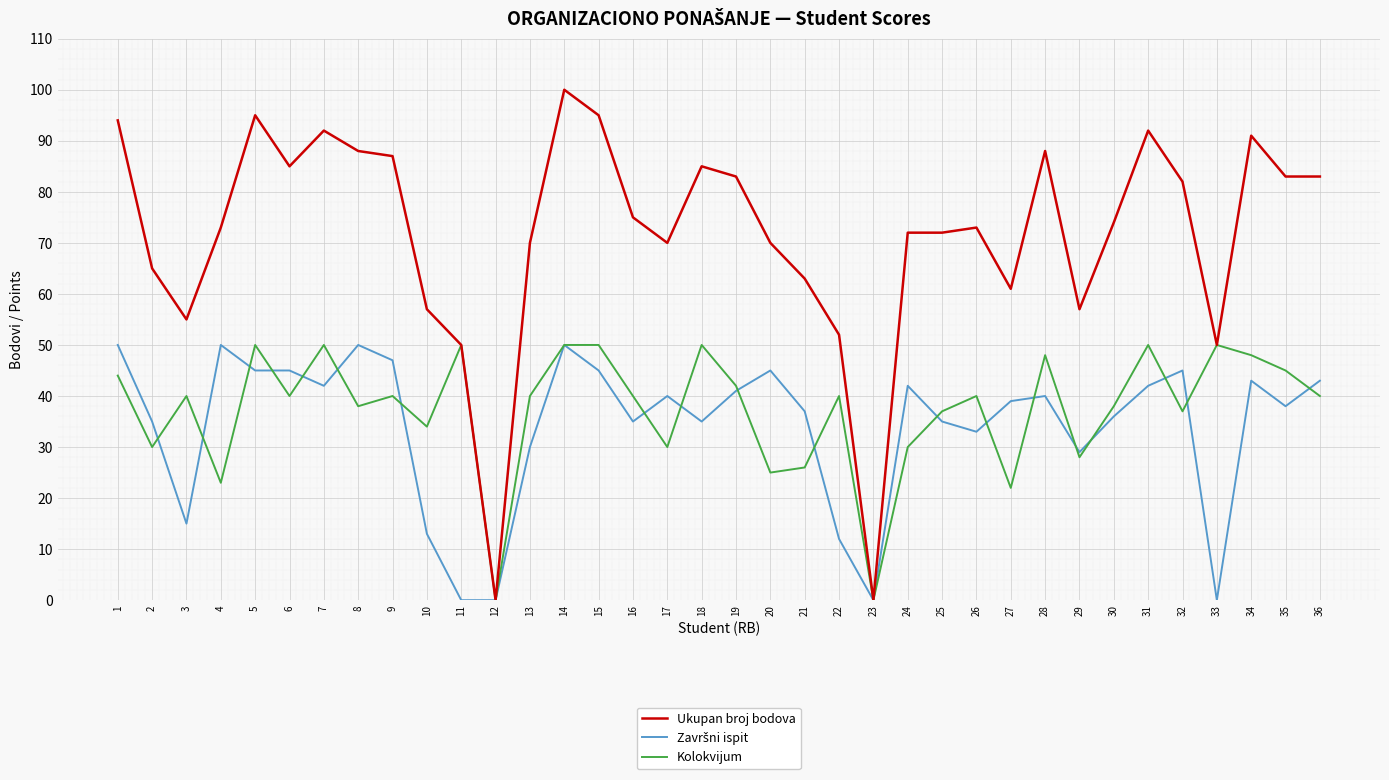

What is the difference between the maximum and second lowest values in the Ukupan broj bodova series?

100